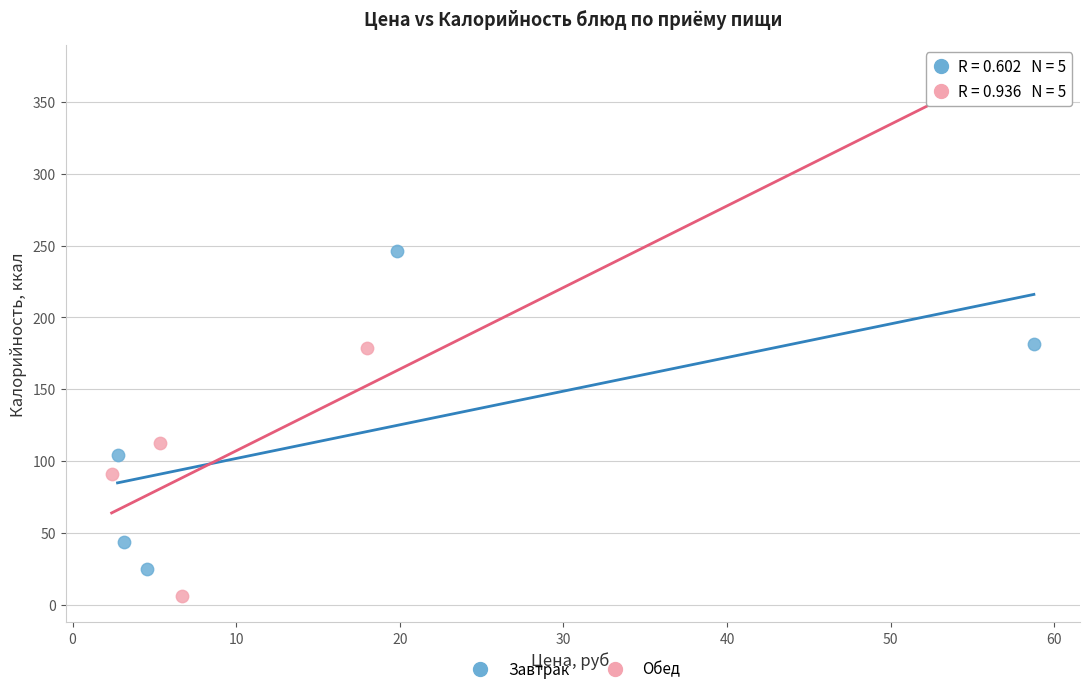

Which series reaches the minimum Y coordinate?

Обед